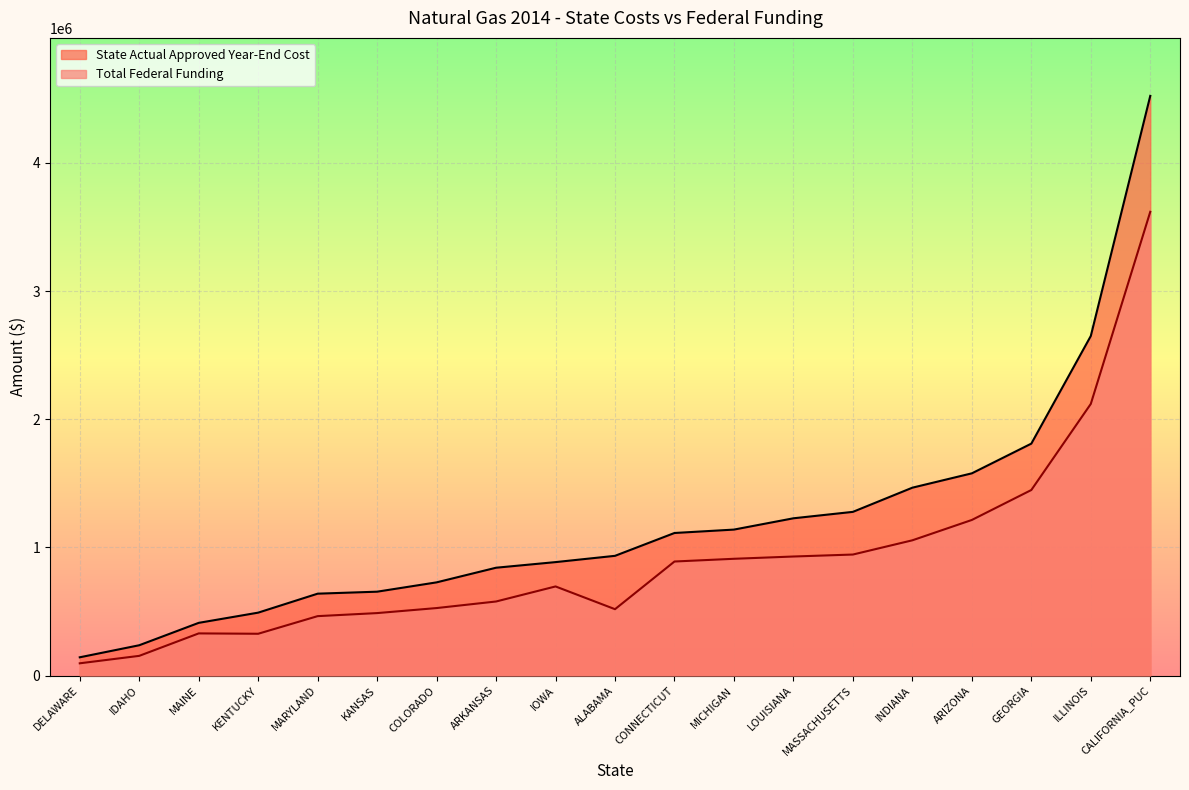

Read the State Actual Approved Year-End Cost value at LOUISIANA, to the nearest 50.

1227200